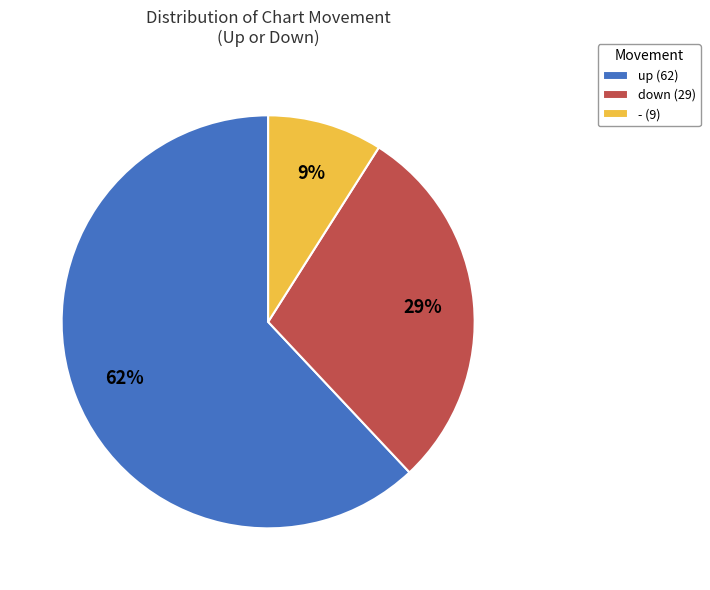

Is it true that - (9) is 19% of the pie?

False